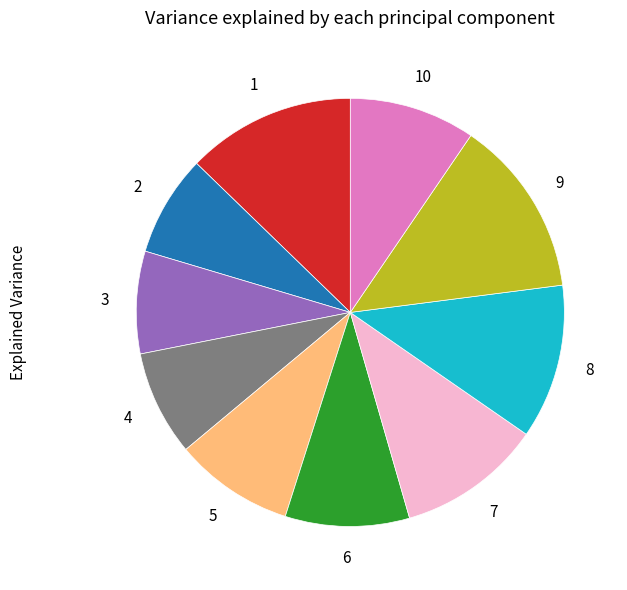

Is there any slice that represents more than half of the pie?

No